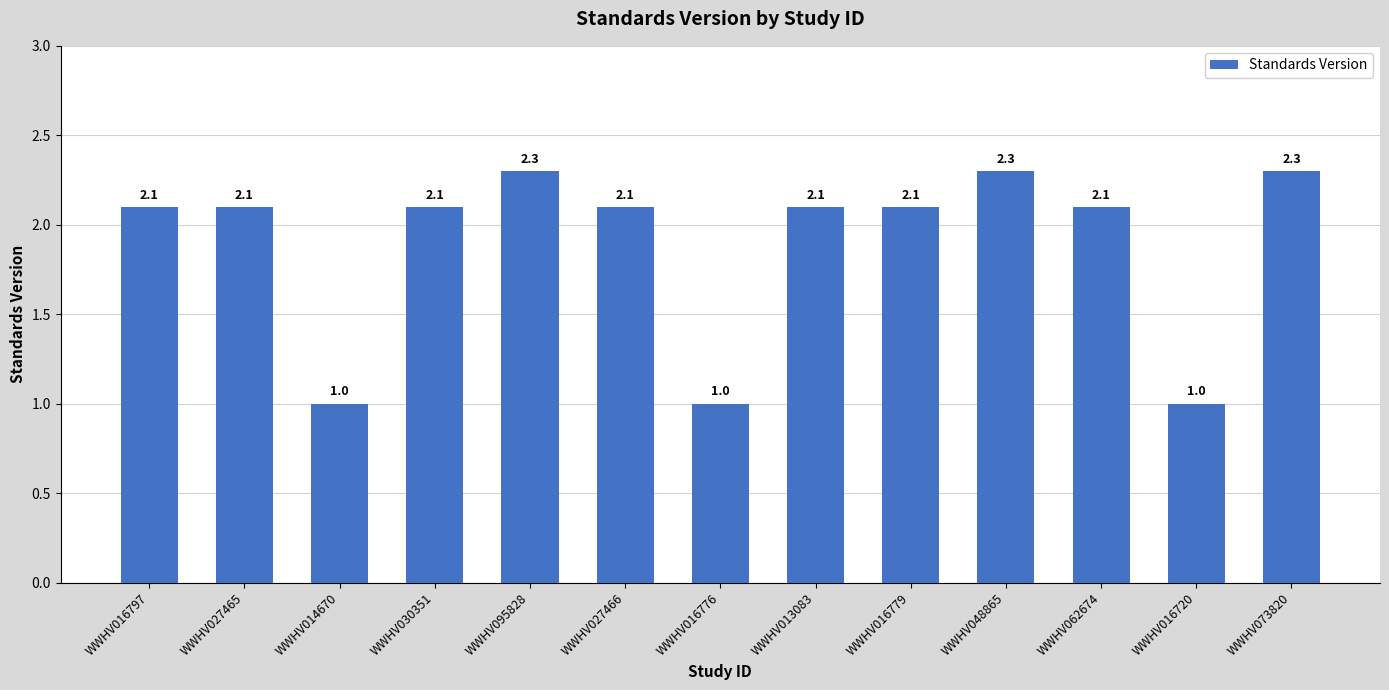

Read the value at WWHV030351.

2.1